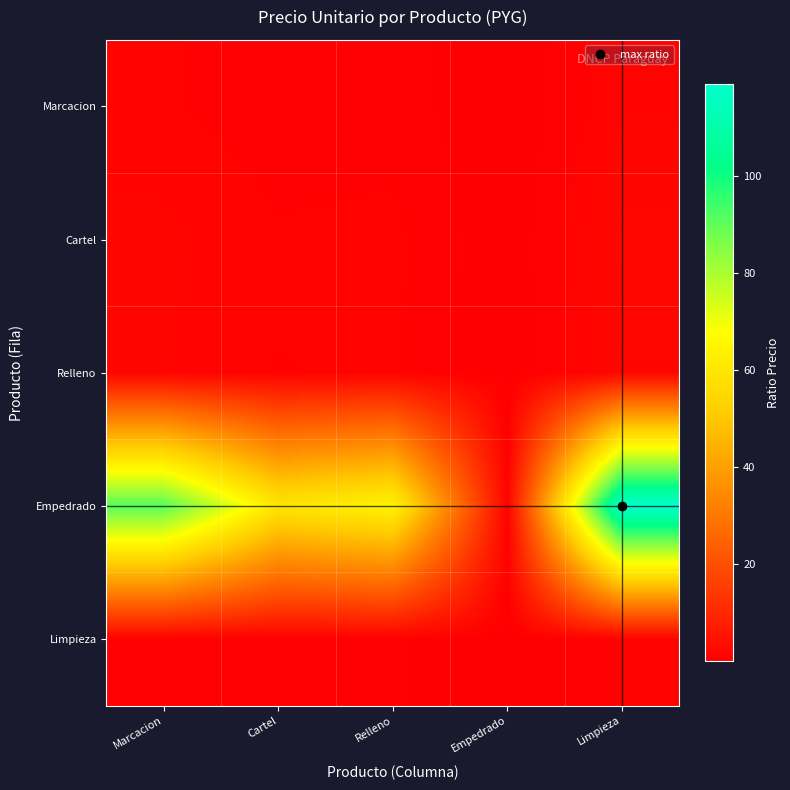

Reading left to right, what are all the values shown in this chart?

Marcacion: Marcacion=1.0	Cartel=0.7	Relleno=0.7	Empedrado=0.0	Limpieza=1.3
Cartel: Marcacion=1.5	Cartel=1.0	Relleno=1.1	Empedrado=0.0	Limpieza=2.0
Relleno: Marcacion=1.4	Cartel=0.9	Relleno=1.0	Empedrado=0.0	Limpieza=1.9
Empedrado: Marcacion=91.2	Cartel=59.5	Relleno=64.3	Empedrado=1.0	Limpieza=119.0
Limpieza: Marcacion=0.8	Cartel=0.5	Relleno=0.5	Empedrado=0.0	Limpieza=1.0